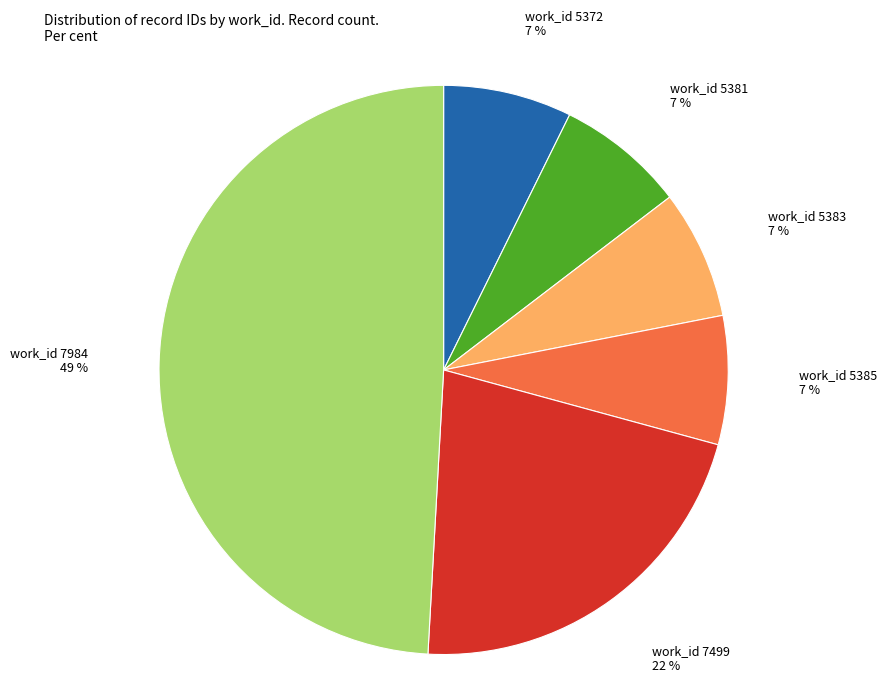

Is there any slice that represents more than half of the pie?

No